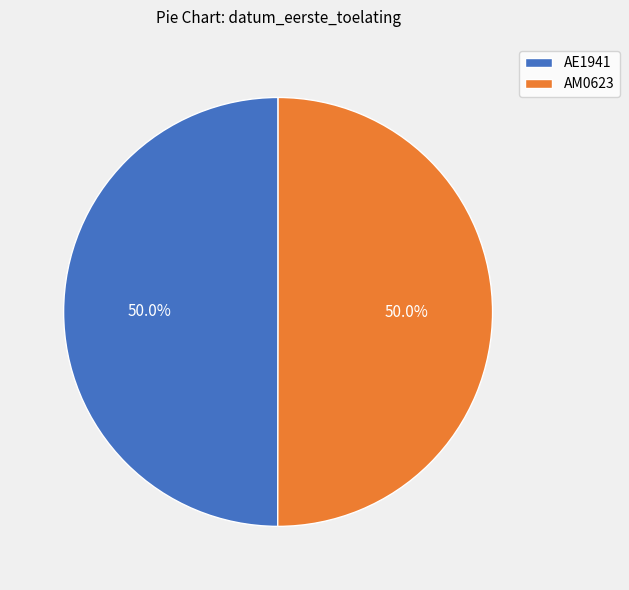

Is it true that AE1941 is 35% of the pie?

False